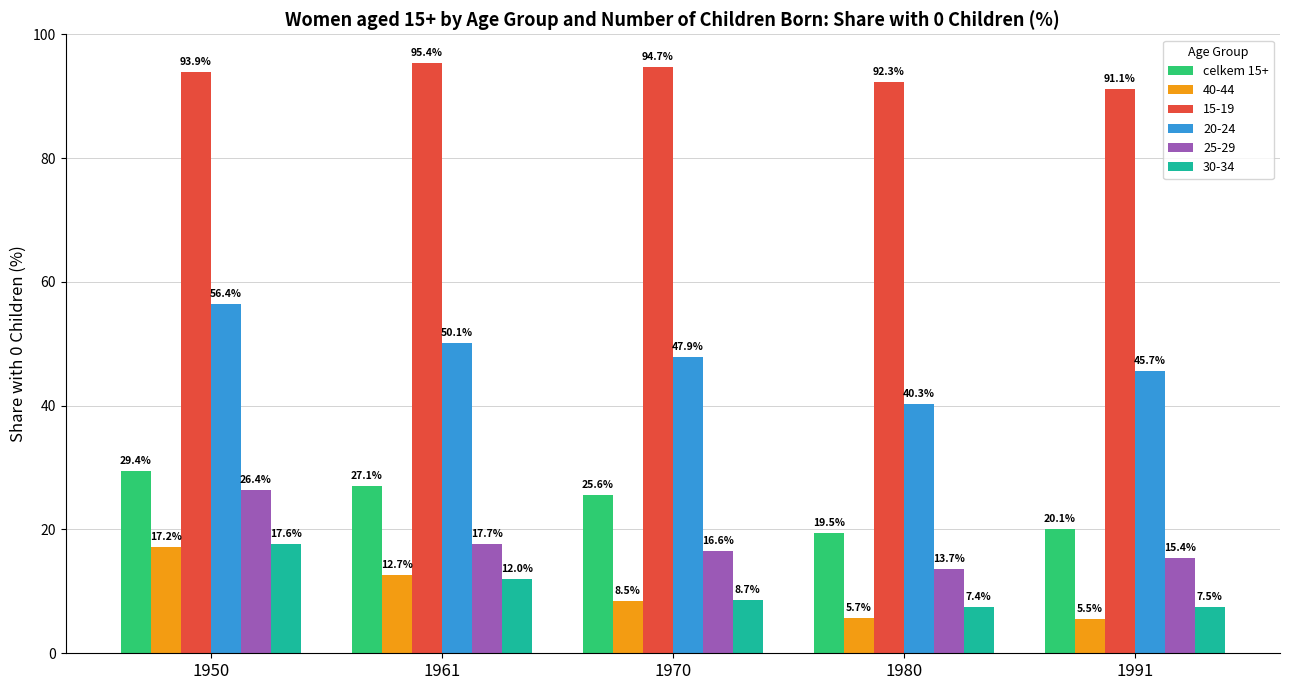

Between 1950 and 1961, which series saw the biggest shift?

25-29